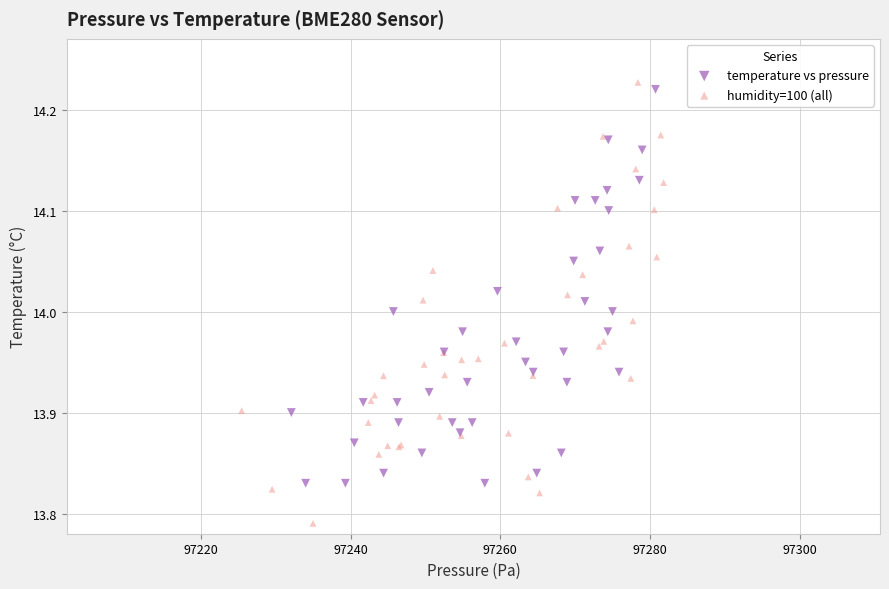

What are all the series names shown in the legend?

temperature vs pressure, humidity=100 (all)